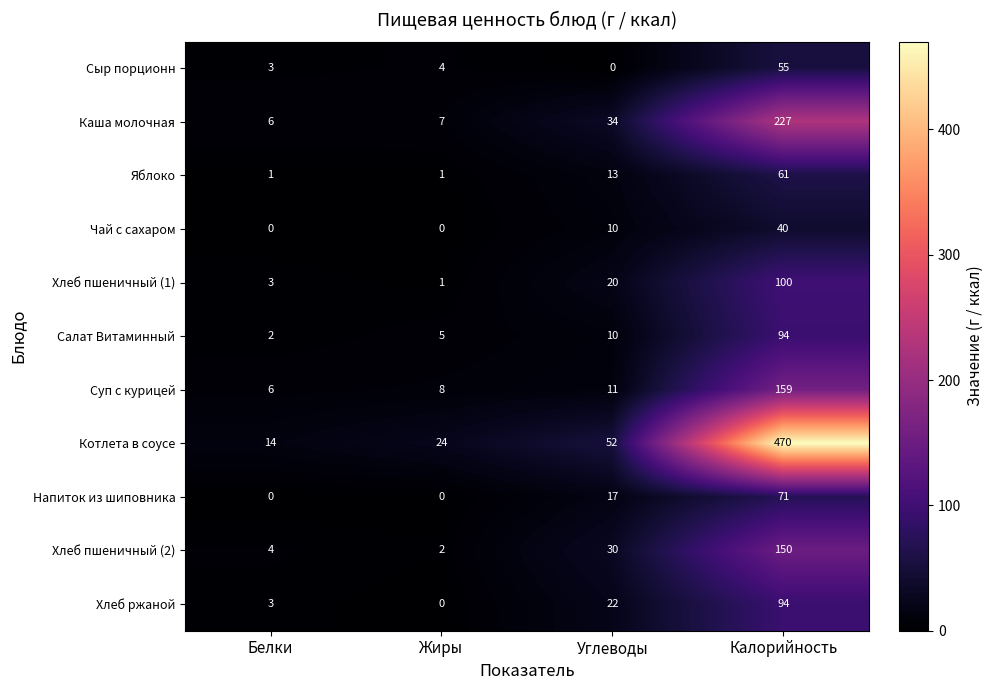

Which category has the lowest value in the Котлета в соусе series?

Белки